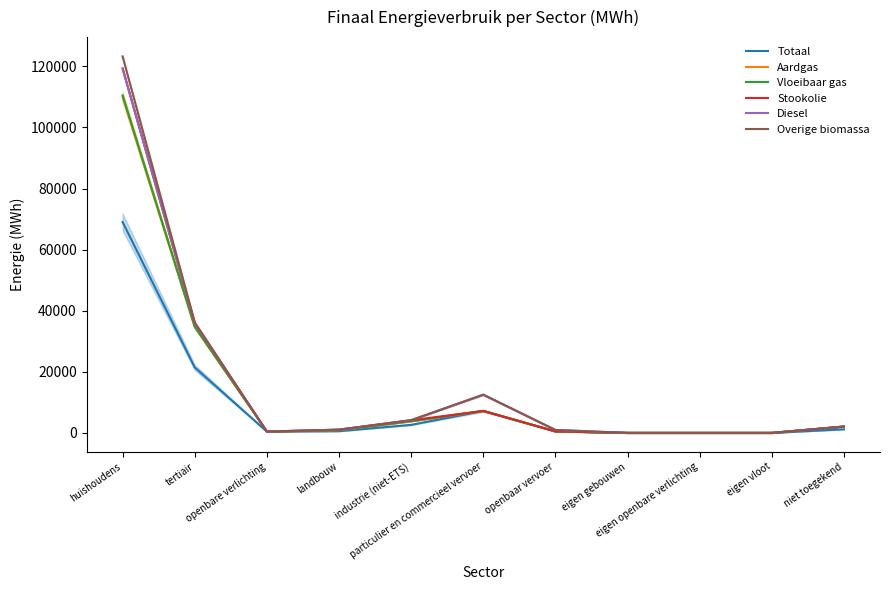

What position from the left is tertiair?

2